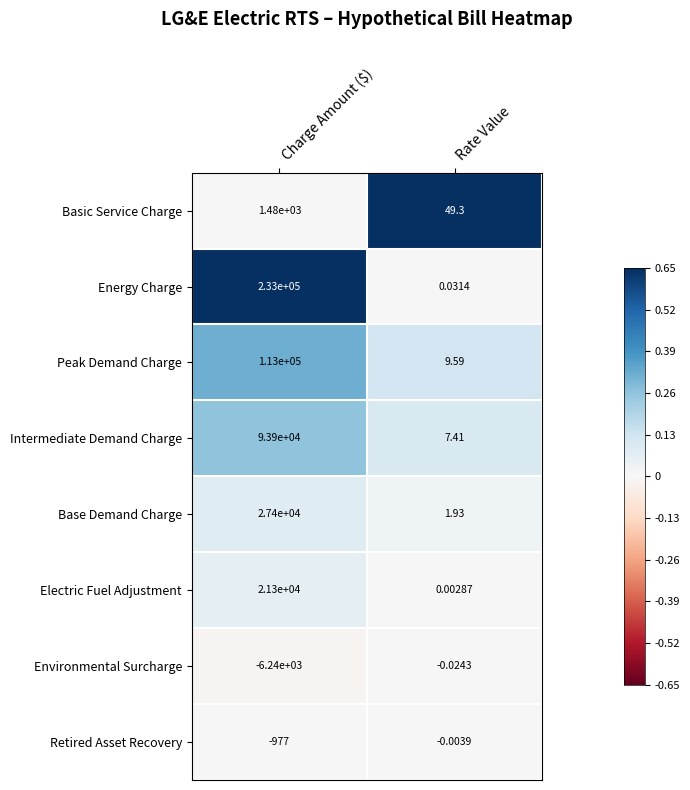

Count the number of data series in this chart.

8